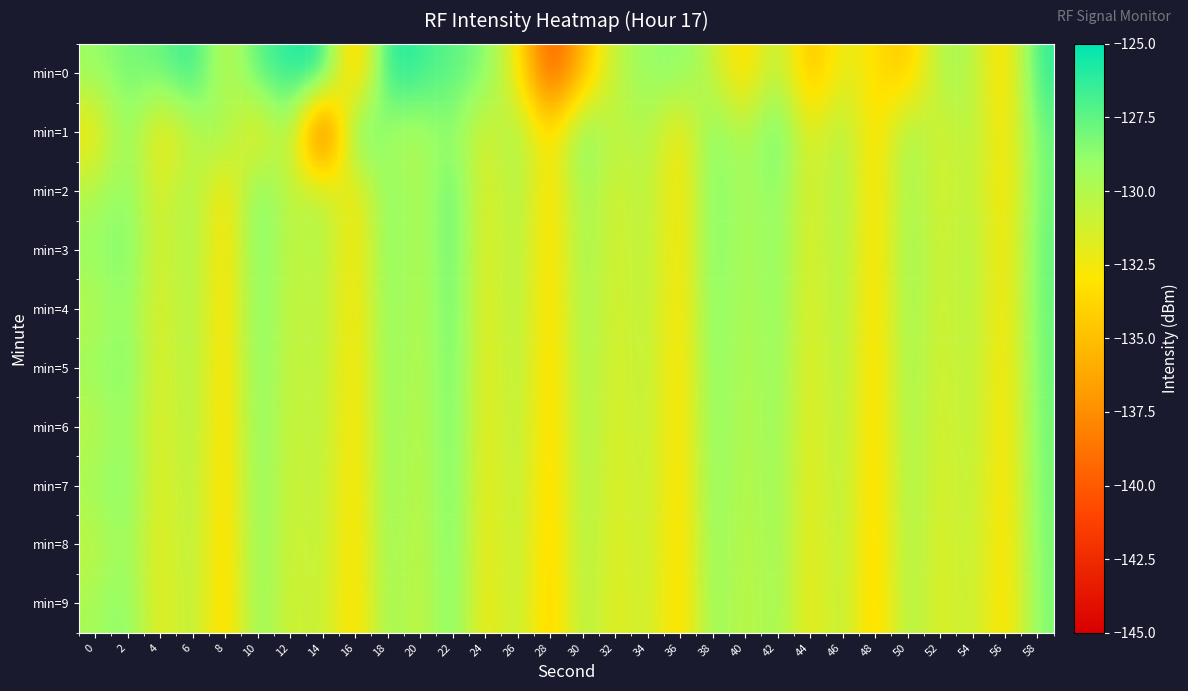

Reading left to right, list all the values displayed in this chart.

min=0: 0=-129.0	2=-128.0	4=-127.9	6=-125.9	8=-131.1	10=-127.2	12=-126.0	14=-125.2	16=-136.5	18=-125.4	20=-126.6	22=-127.4	24=-128.2	26=-132.5	28=-140.8	30=-135.5	32=-130.3	34=-129.0	36=-128.5	38=-130.5	40=-134.3	42=-129.5	44=-135.7	46=-131.5	48=-133.3	50=-134.9	52=-129.6	54=-129.8	56=-134.5	58=-126.2
min=1: 0=-133.1	2=-128.2	4=-133.4	6=-130.5	8=-128.8	10=-133.6	12=-128.6	14=-143.8	16=-126.1	18=-129.8	20=-130.0	22=-128.5	24=-132.0	26=-129.0	28=-134.0	30=-127.5	32=-131.0	34=-129.5	36=-133.5	38=-128.0	40=-130.5	42=-127.0	44=-132.5	46=-129.2	48=-134.2	50=-128.8	52=-131.8	54=-129.8	56=-133.8	58=-127.8
min=2: 0=-130.0	2=-128.5	4=-132.0	6=-129.0	8=-134.0	10=-127.5	12=-131.0	14=-129.5	16=-133.5	18=-128.0	20=-130.5	22=-127.0	24=-132.5	26=-129.2	28=-134.2	30=-128.8	32=-131.8	34=-129.8	36=-133.8	38=-127.8	40=-130.2	42=-128.2	44=-132.2	46=-129.1	48=-134.1	50=-128.9	52=-131.9	54=-129.9	56=-133.9	58=-127.9
min=3: 0=-129.1	2=-127.9	4=-132.1	6=-129.1	8=-134.1	10=-127.6	12=-131.1	14=-129.6	16=-133.6	18=-128.1	20=-130.6	22=-127.1	24=-132.6	26=-129.3	28=-134.3	30=-128.8	32=-131.8	34=-129.8	36=-133.8	38=-127.8	40=-130.3	42=-128.3	44=-132.3	46=-129.2	48=-134.2	50=-128.6	52=-131.6	54=-129.6	56=-133.6	58=-127.6
min=4: 0=-130.2	2=-128.6	4=-132.2	6=-129.2	8=-134.2	10=-127.7	12=-131.2	14=-129.7	16=-133.7	18=-128.2	20=-130.7	22=-127.2	24=-132.7	26=-129.4	28=-134.4	30=-128.9	32=-131.9	34=-129.9	36=-133.9	38=-127.9	40=-130.4	42=-128.4	44=-132.4	46=-129.3	48=-134.3	50=-128.7	52=-131.7	54=-129.7	56=-133.7	58=-127.7
min=5: 0=-129.3	2=-128.0	4=-132.3	6=-129.3	8=-134.3	10=-127.8	12=-131.3	14=-129.8	16=-133.8	18=-128.3	20=-130.8	22=-127.3	24=-132.8	26=-129.5	28=-134.5	30=-129.0	32=-132.0	34=-130.0	36=-134.0	38=-128.0	40=-130.5	42=-128.5	44=-132.5	46=-129.4	48=-134.4	50=-128.8	52=-131.8	54=-129.8	56=-133.8	58=-127.8
min=6: 0=-130.4	2=-128.7	4=-132.4	6=-129.4	8=-134.4	10=-127.9	12=-131.4	14=-129.9	16=-133.9	18=-128.4	20=-130.9	22=-127.4	24=-132.9	26=-129.6	28=-134.6	30=-129.1	32=-132.1	34=-130.1	36=-134.1	38=-128.1	40=-130.6	42=-128.6	44=-132.6	46=-129.5	48=-134.5	50=-128.9	52=-131.9	54=-129.9	56=-133.9	58=-127.9
min=7: 0=-129.5	2=-128.1	4=-132.5	6=-129.5	8=-134.5	10=-128.0	12=-131.5	14=-130.0	16=-134.0	18=-128.5	20=-131.0	22=-127.5	24=-133.0	26=-129.7	28=-134.7	30=-129.2	32=-132.2	34=-130.2	36=-134.2	38=-128.2	40=-130.7	42=-128.7	44=-132.7	46=-129.6	48=-134.6	50=-129.0	52=-132.0	54=-130.0	56=-134.0	58=-128.0
min=8: 0=-130.6	2=-128.8	4=-132.6	6=-129.6	8=-134.6	10=-128.1	12=-131.6	14=-130.1	16=-134.1	18=-128.6	20=-131.1	22=-127.6	24=-133.1	26=-129.8	28=-134.8	30=-129.3	32=-132.3	34=-130.3	36=-134.3	38=-128.3	40=-130.8	42=-128.8	44=-132.8	46=-129.7	48=-134.7	50=-129.1	52=-132.1	54=-130.1	56=-134.1	58=-128.1
min=9: 0=-129.7	2=-128.2	4=-132.7	6=-129.7	8=-134.7	10=-128.2	12=-131.7	14=-130.2	16=-134.2	18=-128.7	20=-131.2	22=-127.7	24=-133.2	26=-129.9	28=-134.9	30=-129.4	32=-132.4	34=-130.4	36=-134.4	38=-128.4	40=-130.9	42=-128.9	44=-132.9	46=-129.8	48=-134.8	50=-129.2	52=-132.2	54=-130.2	56=-134.2	58=-128.2